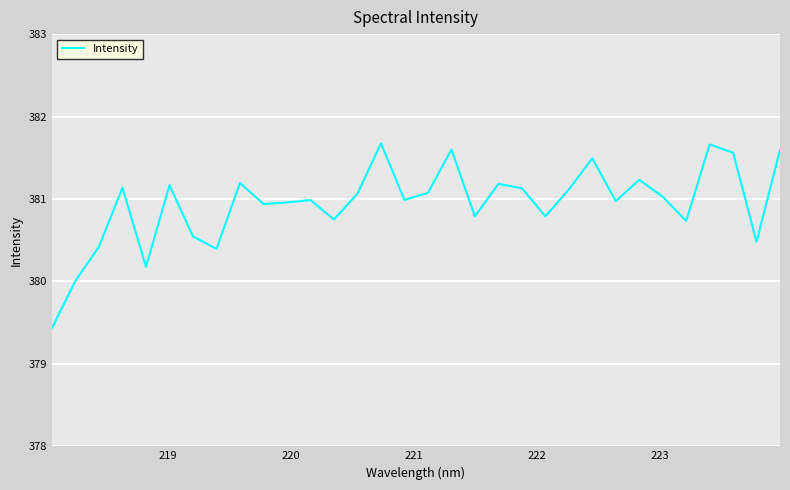

Does the chart have visible grid lines?

Yes